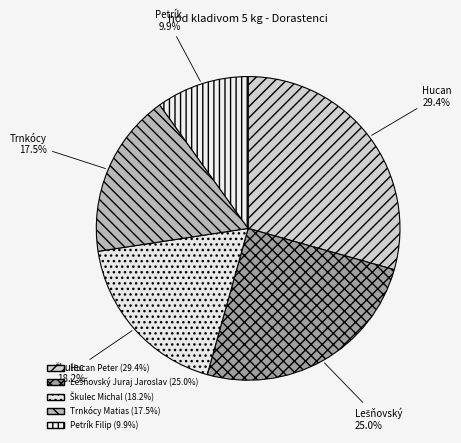

True or false: Škulec Michal accounts for 18% of the total.

True